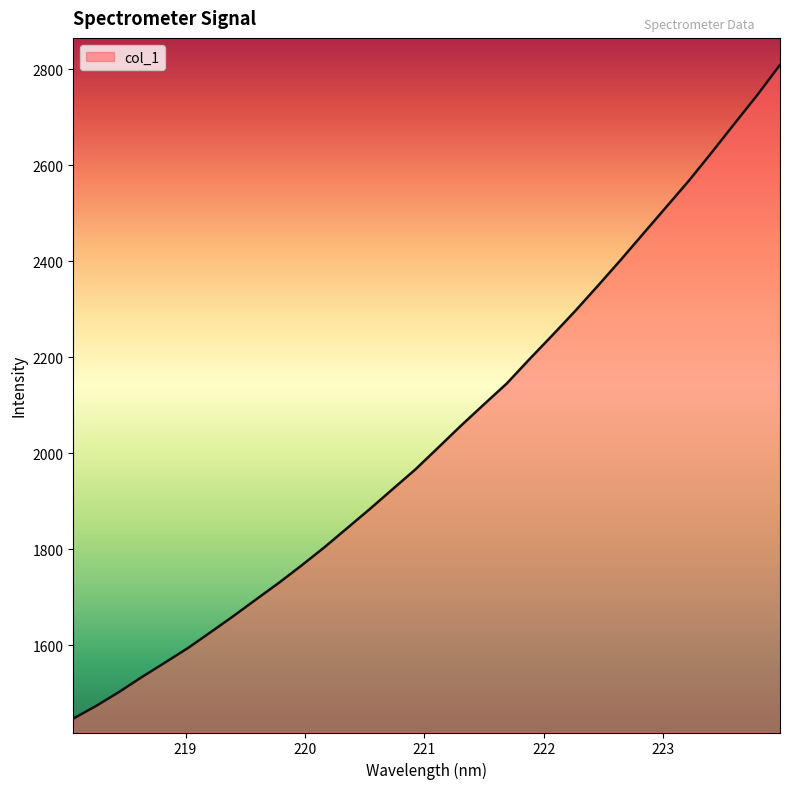

What is the difference between the maximum and minimum values?

1362.3